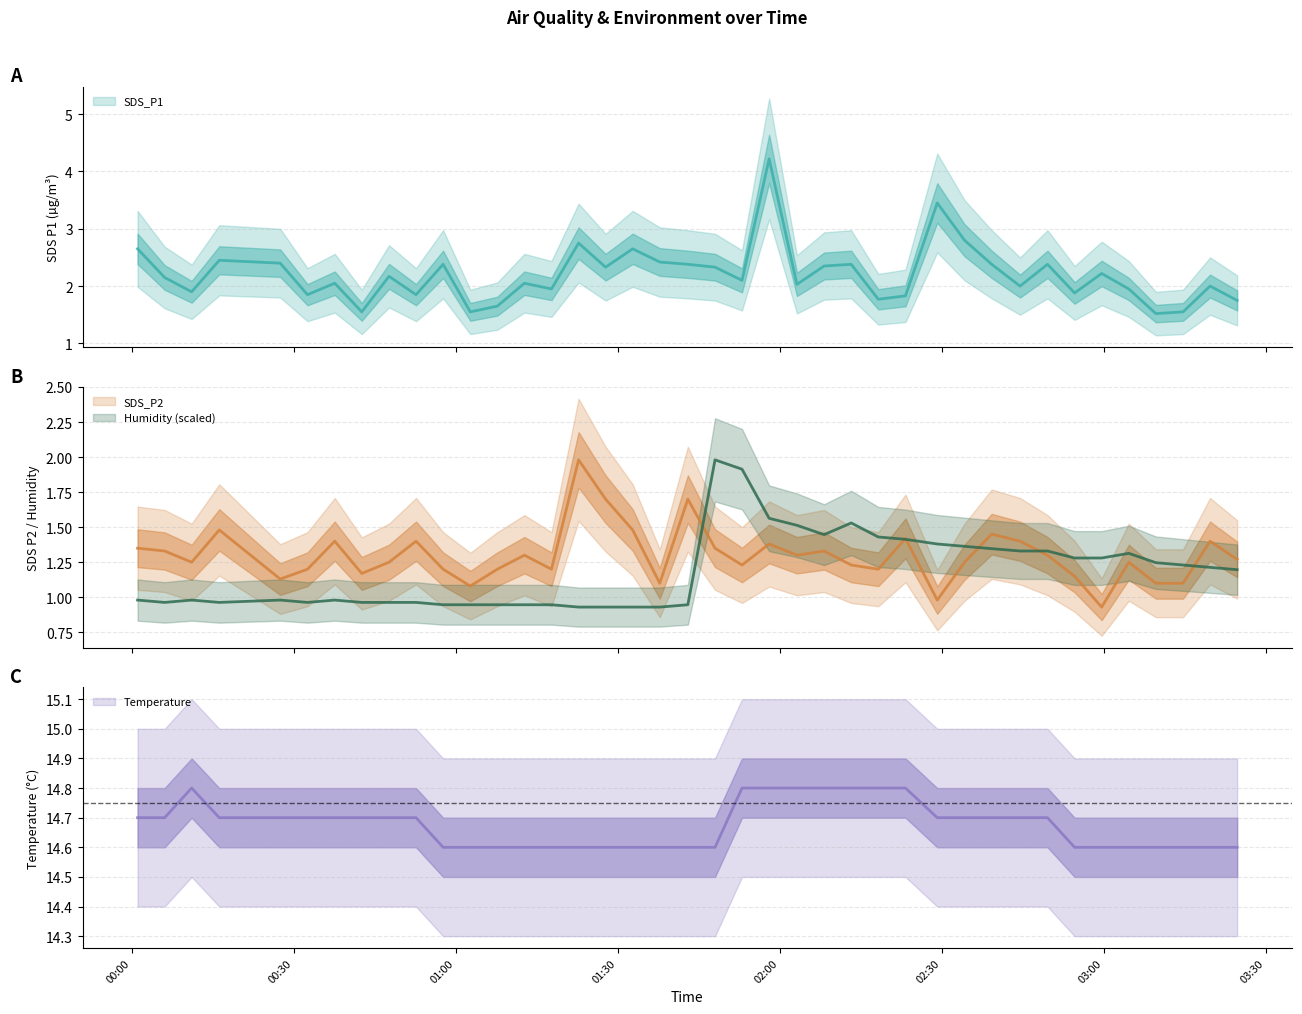

Which series has the widest spread of values?

SDS_P1